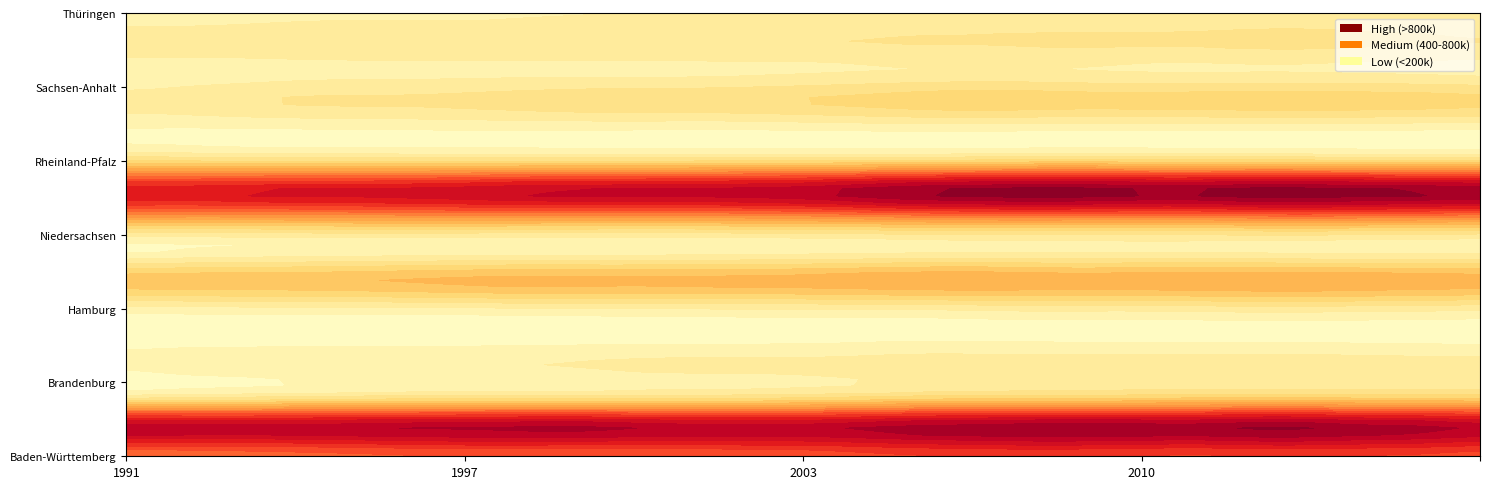

Reading right to left, what are all the values shown in this chart?

Baden-Württemberg: 24=573.9	23=586.9	22=595.3	21=602.9	20=600.4	19=591.1	18=597.0	17=605.4	16=608.7	15=602.6	14=592.8	13=577.6	12=564.5	11=559.5	10=553.8	9=547.6	8=545.4	7=549.8	6=552.4	5=543.3	4=532.4	3=523.7	2=516.3	1=509.8	0=507.5
Bayern: 24=789.6	23=812.9	22=824.7	21=846.0	20=849.4	19=834.6	18=836.5	17=841.7	16=838.7	15=828.1	14=818.3	13=799.3	12=783.7	11=783.9	10=784.6	9=795.5	8=810.0	7=807.3	6=799.4	5=795.9	4=787.6	3=779.4	2=776.5	1=780.1	0=784.8
Berlin: 24=228.6	23=228.2	22=227.4	21=232.7	20=231.2	19=229.2	18=226.0	17=219.7	16=218.6	15=216.3	14=209.5	13=196.4	12=183.2	11=174.0	10=171.5	9=169.6	8=165.1	7=166.9	6=167.1	5=164.0	4=158.0	3=151.1	2=140.1	1=132.2	0=124.9
Brandenburg: 24=124.9	23=127.0	22=130.6	21=135.2	20=136.6	19=136.9	18=137.8	17=135.2	16=132.2	15=130.9	14=129.1	13=120.0	12=113.7	11=111.8	10=111.4	9=108.4	8=102.2	7=95.4	6=90.6	5=86.2	4=83.6	3=81.2	2=75.3	1=70.8	0=59.2
Bremen: 24=31.2	23=32.2	22=33.7	21=35.0	20=35.0	19=34.3	18=34.1	17=35.0	16=37.6	15=38.8	14=38.6	13=35.5	12=32.0	11=30.6	10=29.3	9=28.2	8=27.4	7=26.0	6=26.4	5=26.8	4=27.1	3=27.3	2=26.2	1=24.4	0=23.0
Hamburg: 24=114.6	23=119.4	22=122.8	21=127.5	20=127.9	19=122.7	18=118.7	17=118.3	16=118.7	15=113.3	14=108.4	13=106.5	12=105.3	11=104.5	10=102.6	9=100.6	8=99.6	7=97.2	6=92.3	5=89.5	4=88.6	3=88.3	2=86.6	1=82.9	0=79.2
Hessen: 24=326.3	23=332.7	22=337.7	21=344.7	20=344.6	19=340.4	18=337.6	17=329.8	16=338.6	15=344.7	14=342.5	13=332.8	12=322.7	11=318.5	10=315.7	9=313.6	8=315.4	7=317.1	6=312.3	5=303.3	4=293.5	3=286.5	2=283.7	1=281.1	0=277.1
Mecklenburg-Vorpommern: 24=72.8	23=74.0	22=72.5	21=75.2	20=80.8	19=83.9	18=84.6	17=82.9	16=82.9	15=81.8	14=79.1	13=73.9	12=70.5	11=67.6	10=63.8	9=60.7	8=59.5	7=57.9	6=58.0	5=58.1	4=57.0	3=55.0	2=49.4	1=43.8	0=35.9
Niedersachsen: 24=386.7	23=398.9	22=404.9	21=414.7	20=408.2	19=397.5	18=396.5	17=397.3	16=402.1	15=396.7	14=391.1	13=378.1	12=367.9	11=361.5	10=355.2	9=354.7	8=357.7	7=358.8	6=361.3	5=360.0	4=355.1	3=351.7	2=348.2	1=347.9	0=351.4
Nordrhein-Westfalen: 24=845.8	23=855.8	22=862.3	21=872.9	20=874.4	19=856.5	18=856.8	17=872.1	16=875.7	15=863.4	14=850.9	13=819.6	12=788.6	11=773.0	10=763.4	9=760.7	8=757.6	7=751.6	6=733.3	5=719.3	4=708.9	3=710.2	2=699.1	1=690.3	0=688.0
Rheinland-Pfalz: 24=200.1	23=205.5	22=206.7	21=213.3	20=215.7	19=213.9	18=217.4	17=222.1	16=219.3	15=212.3	14=207.2	13=201.7	12=197.9	11=197.7	10=194.7	9=193.2	8=192.1	7=191.1	6=188.6	5=189.6	4=191.3	3=191.0	2=191.8	1=197.4	0=199.4
Saarland: 24=39.4	23=40.6	22=42.1	21=44.3	20=44.8	19=44.7	18=44.9	17=44.5	16=46.4	15=49.0	14=48.9	13=46.8	12=44.1	11=41.4	10=40.7	9=42.6	8=43.8	7=44.3	6=44.8	5=43.3	4=41.7	3=40.4	2=39.0	1=39.7	0=41.5
Sachsen: 24=218.5	23=226.0	22=230.3	21=234.0	20=232.2	19=228.6	18=227.1	17=226.0	16=230.9	15=232.8	14=226.5	13=213.8	12=202.5	11=193.0	10=187.8	9=188.2	8=181.4	7=173.1	6=165.6	5=159.3	4=158.3	3=154.5	2=145.1	1=131.5	0=121.1
Sachsen-Anhalt: 24=86.7	23=90.1	22=92.5	21=95.8	20=96.7	19=95.8	18=97.1	17=101.0	16=105.1	15=105.5	14=103.2	13=98.6	12=93.7	11=90.8	10=87.4	9=86.0	8=86.9	7=86.9	6=85.8	5=84.0	4=83.1	3=79.8	2=73.5	1=68.1	0=62.6
Schleswig-Holstein: 24=150.5	23=153.6	22=160.0	21=165.5	20=164.7	19=159.2	18=157.8	17=159.7	16=157.3	15=154.4	14=154.1	13=150.1	12=147.5	11=148.2	10=147.1	9=144.7	8=143.0	7=141.9	6=142.2	5=141.0	4=139.4	3=137.5	2=134.5	1=134.9	0=138.2
Thüringen: 24=110.3	23=113.1	22=115.4	21=120.2	20=120.5	19=117.9	18=115.1	17=112.3	16=114.0	15=112.5	14=109.8	13=107.2	12=104.4	11=104.2	10=103.1	9=100.7	8=97.7	7=94.6	6=91.0	5=90.4	4=91.5	3=88.3	2=80.6	1=73.3	0=69.1